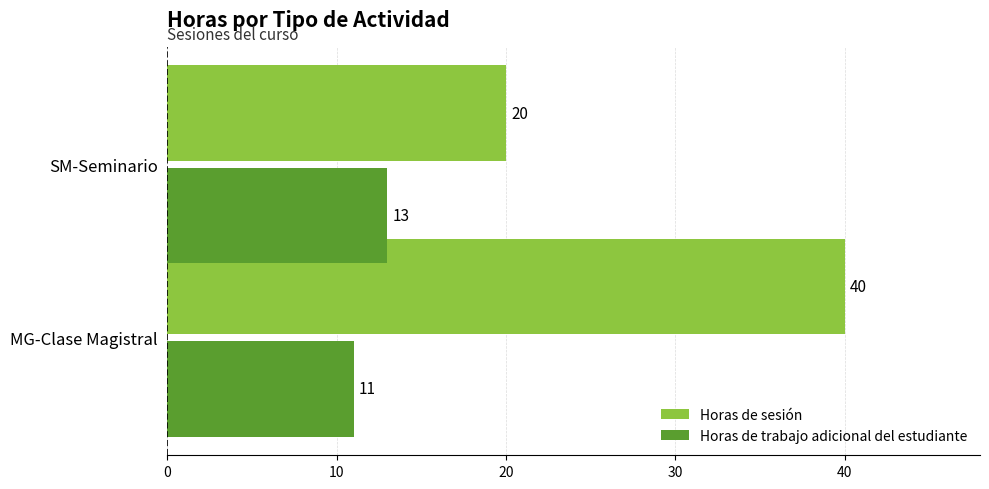

Which series has the largest total across all categories?

Horas de sesión